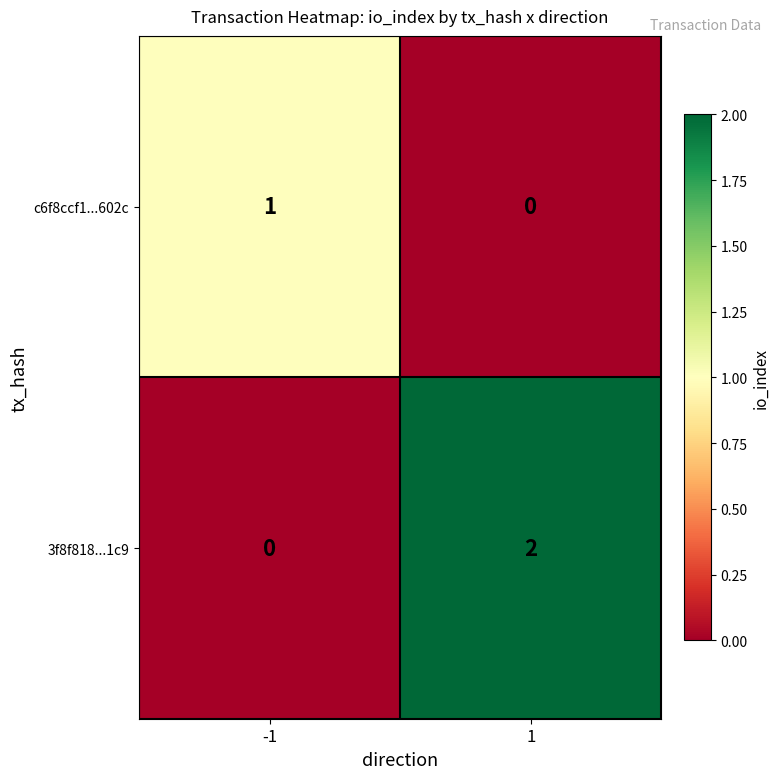

Is the value of 3f8f818...1c9 at -1 greater than the value of c6f8ccf1...602c at -1?

No